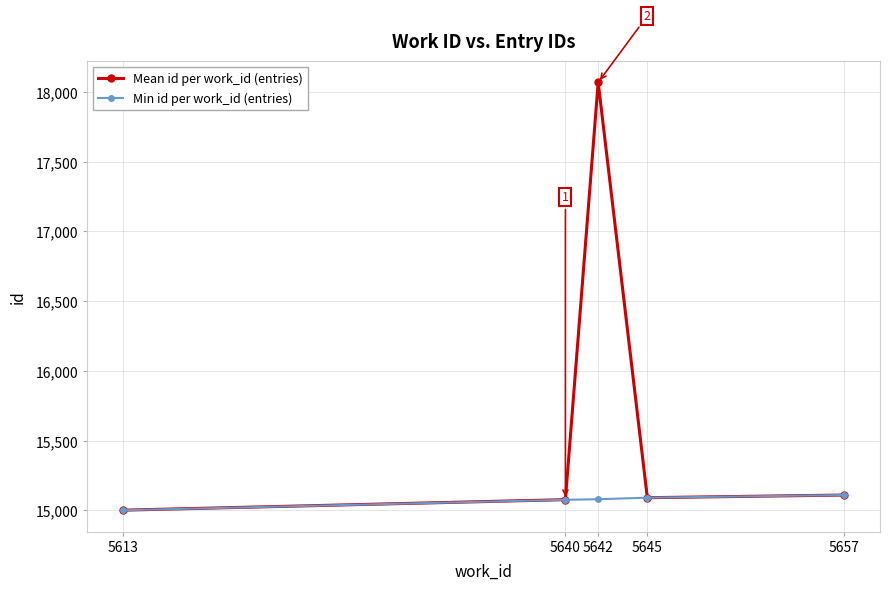

In Mean id per work_id (entries), how many points are lower than both neighbors (excluding endpoints)?

1